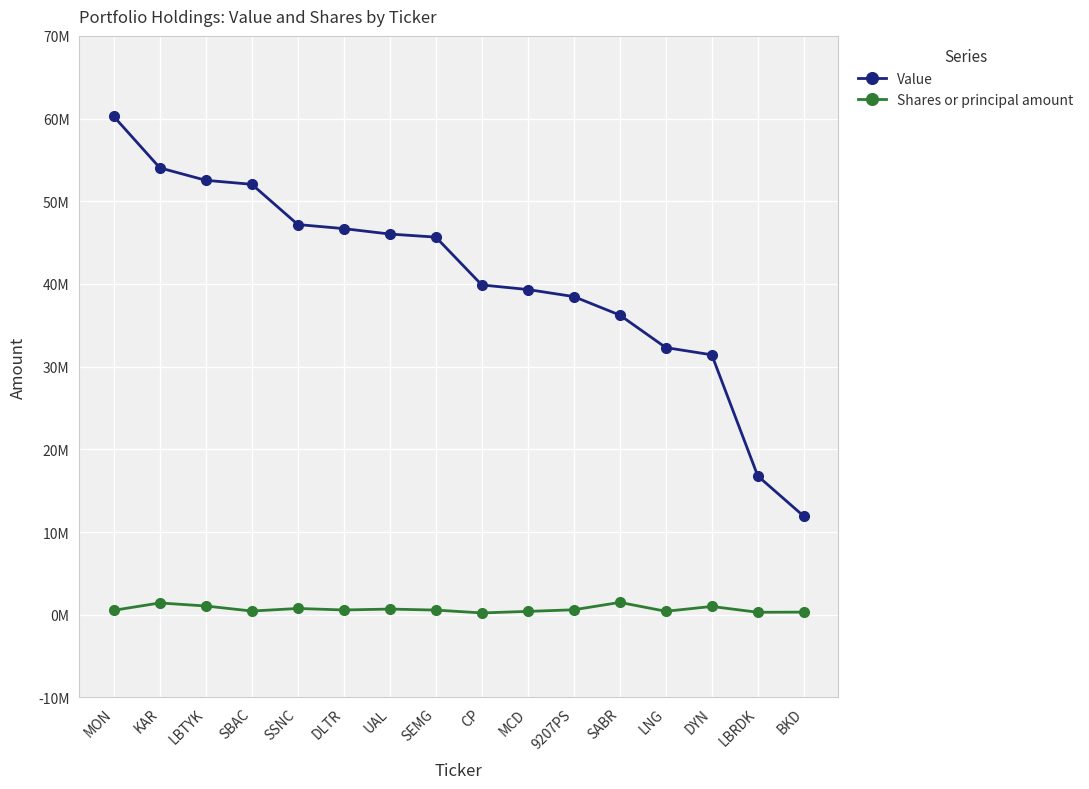

Does the chart have visible grid lines?

Yes